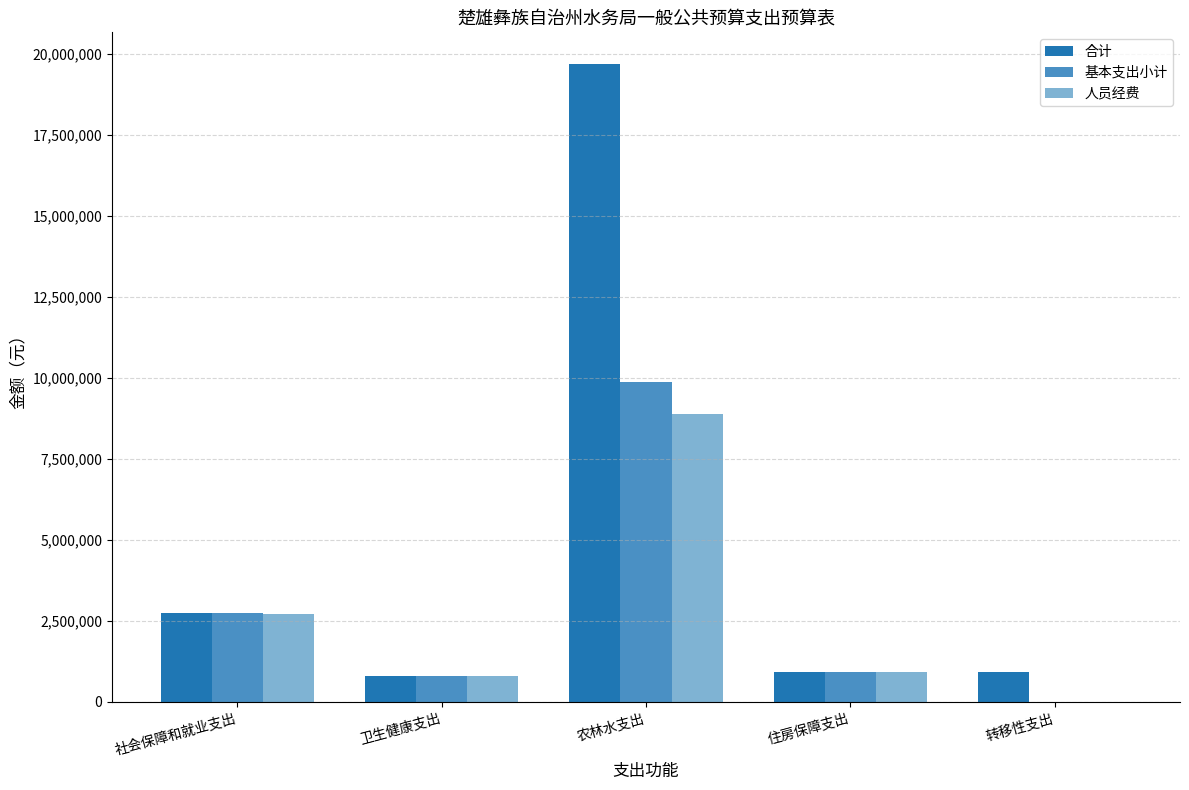

What is the maximum value for 合计?

19682500.9